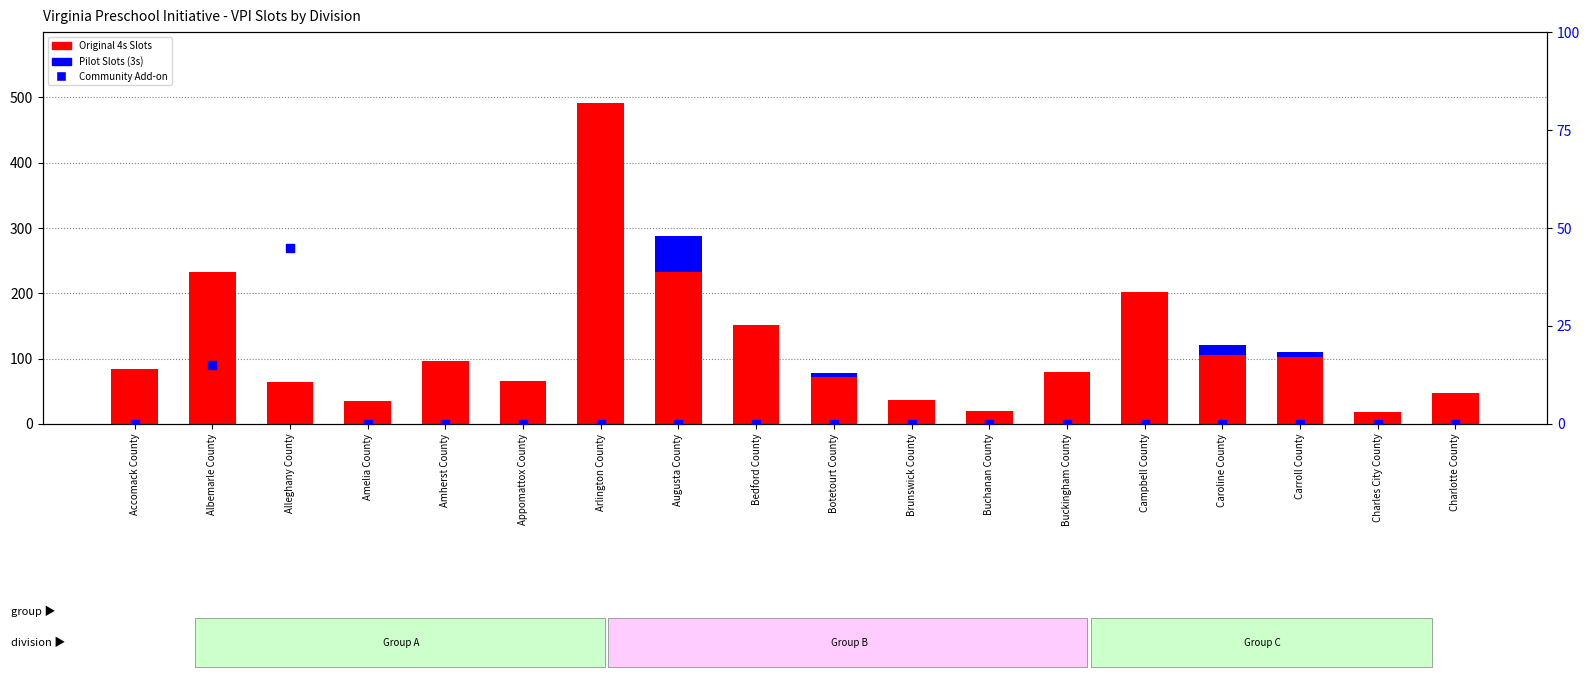

At how many categories does at least one series exceed 231?

3